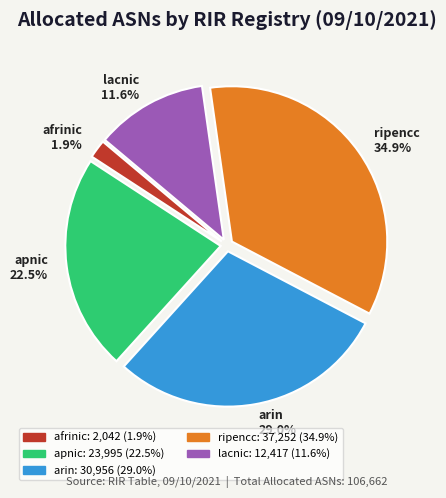

True or false: ripencc accounts for 24% of the total.

False